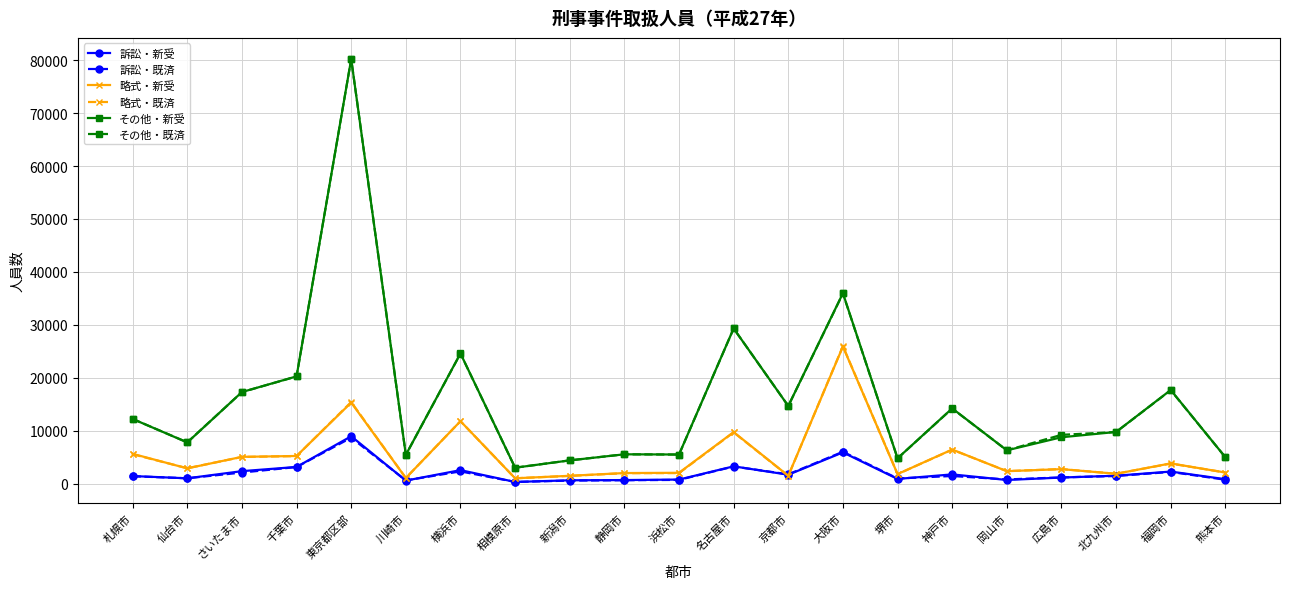

What is the difference between the maximum and second lowest values in the 略式・新受 series?

24851